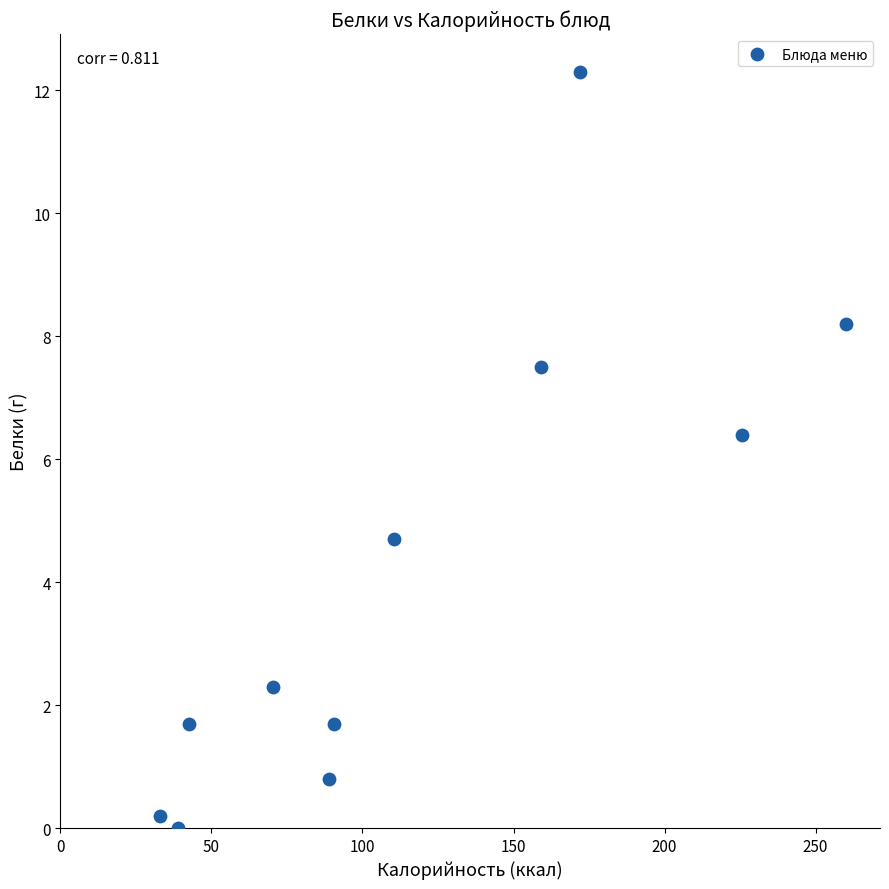

What Y value in the scatter plot is closest to 6?

6.4